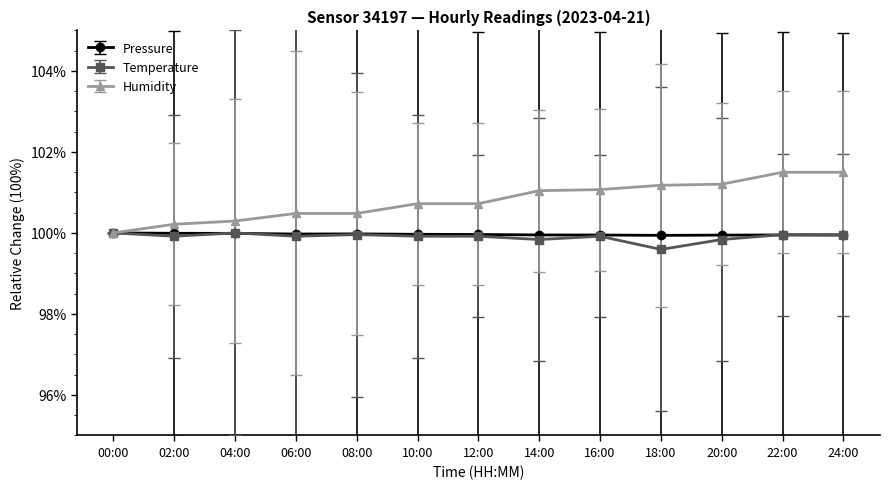

What is the highest value of the Temperature series?

100.0